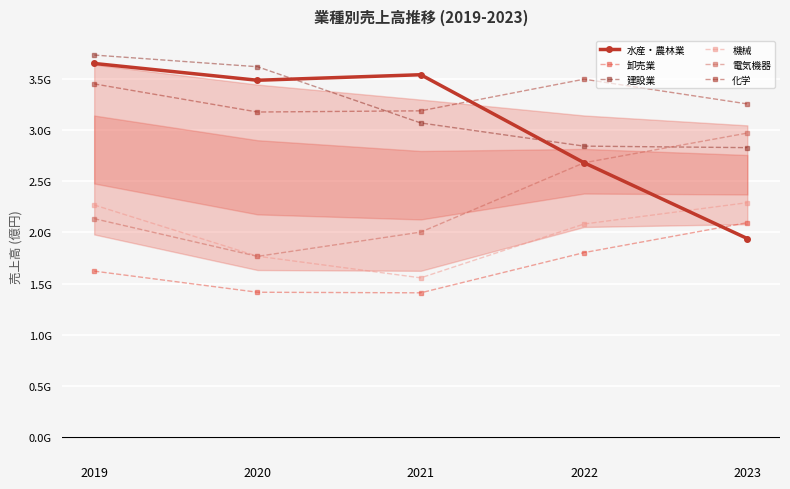

What is the value of the 機械 point at the 5th from the left?

2289050000